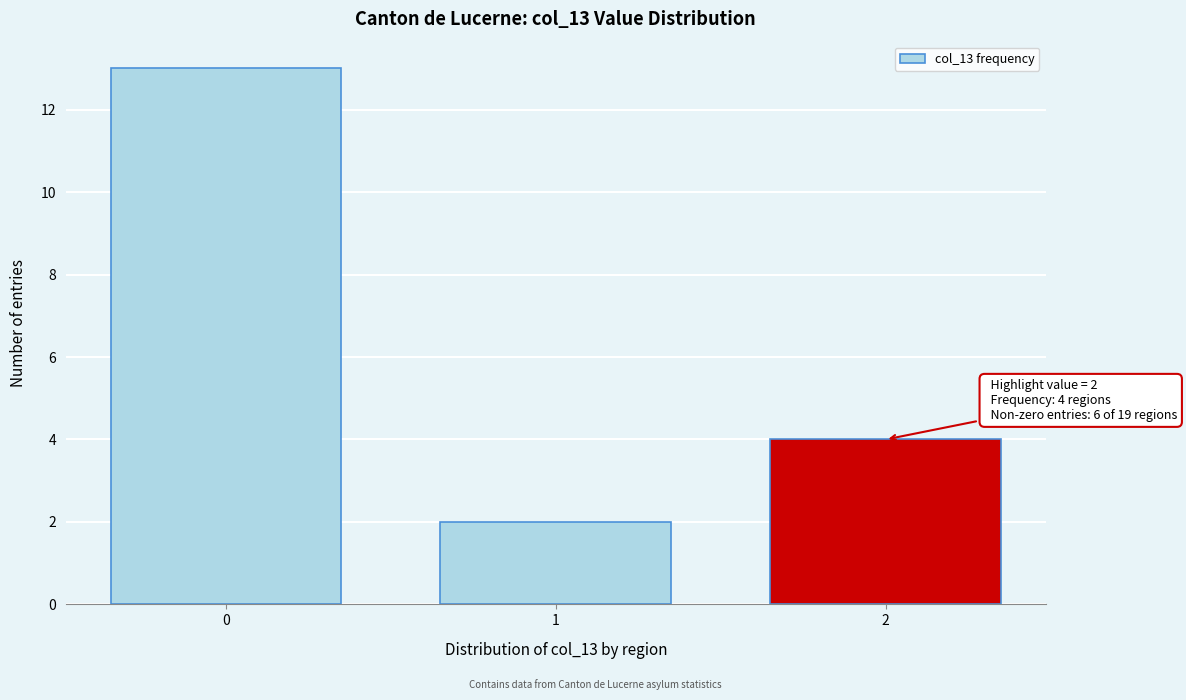

Reading left to right, list all the values displayed in this chart.

0=13	1=2	2=4